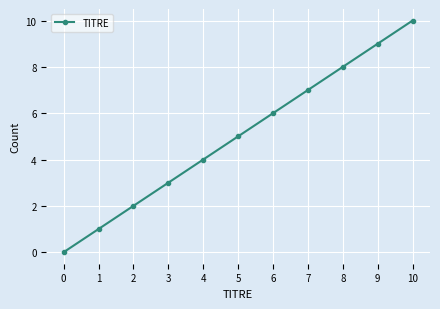

True or false: the data shows 17 at 10.

False